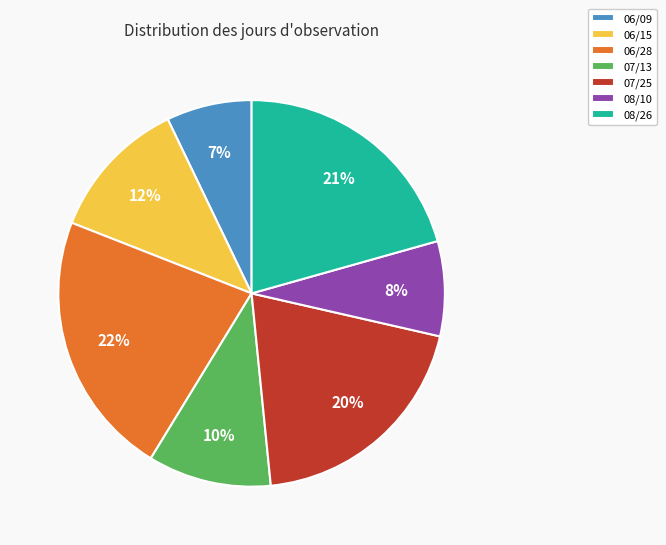

Does 06/15 account for over 50% of the chart?

No